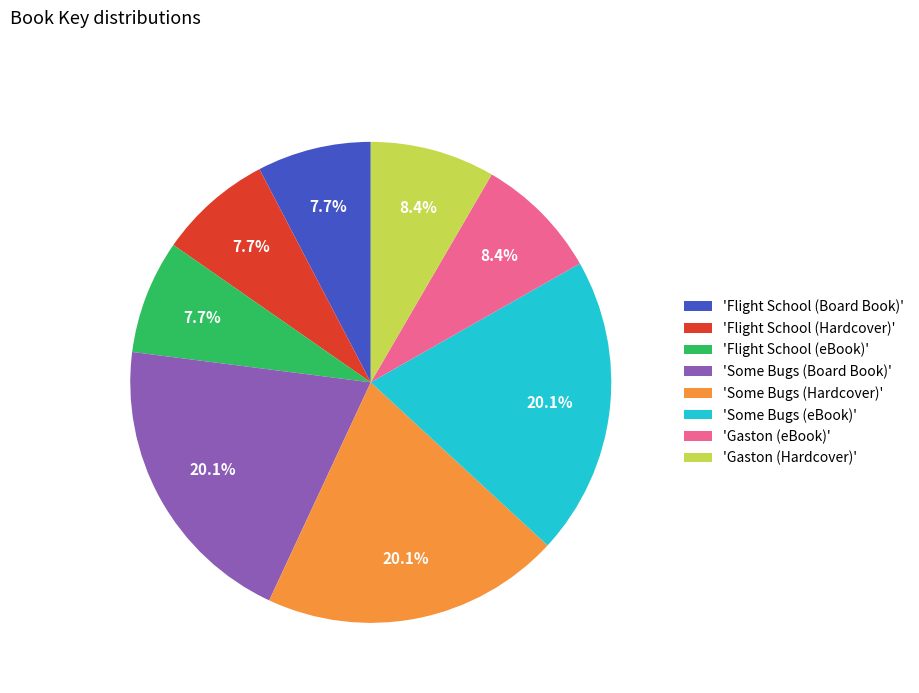

Between 'Flight School (Hardcover)' and 'Gaston (eBook)', which is larger?

'Gaston (eBook)'